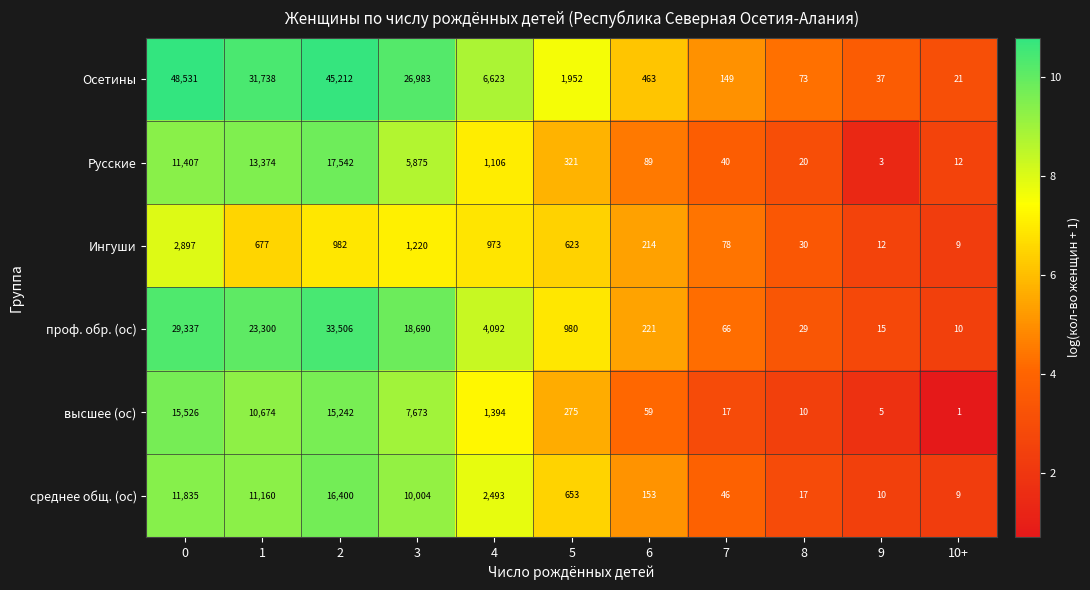

What is the difference between the среднее общ. (ос) values at 10+ and 6?

144